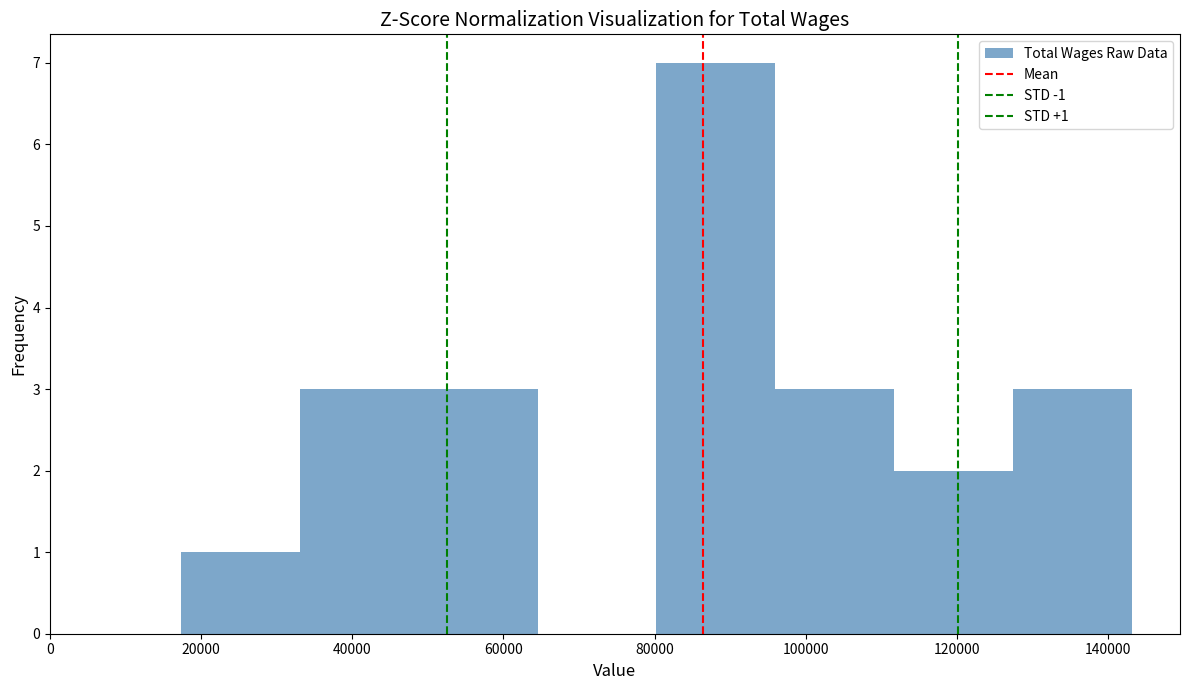

Which range on the x-axis has the tallest bar?

80000 to 96000